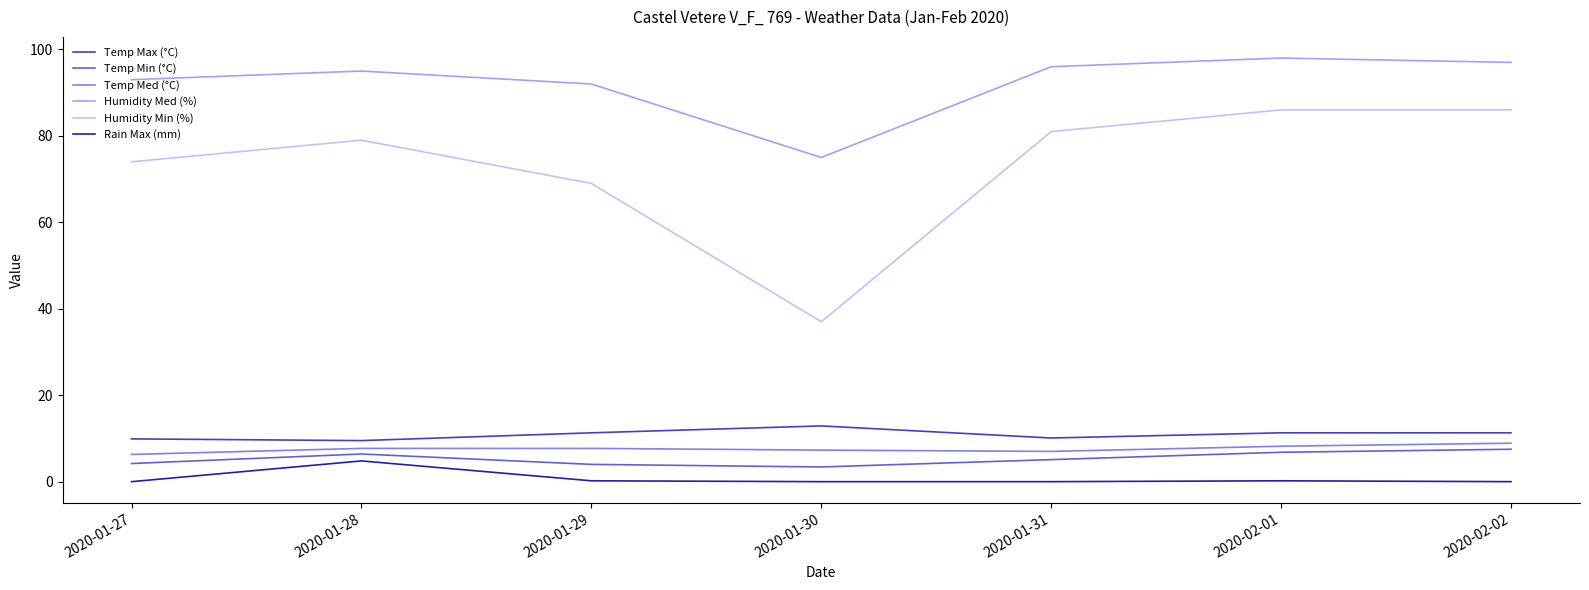

Is the value of Temp Med (°C) at 2020-01-30 greater than the value of Humidity Min (%) at 2020-01-28?

No